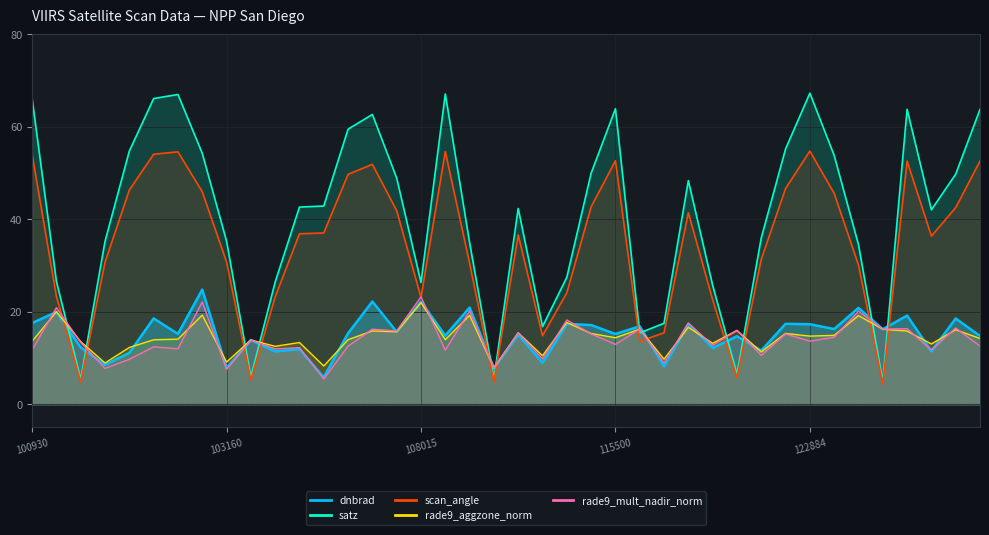

True or false: rade9_aggzone_norm has more than 0 points higher than both neighbors.

True